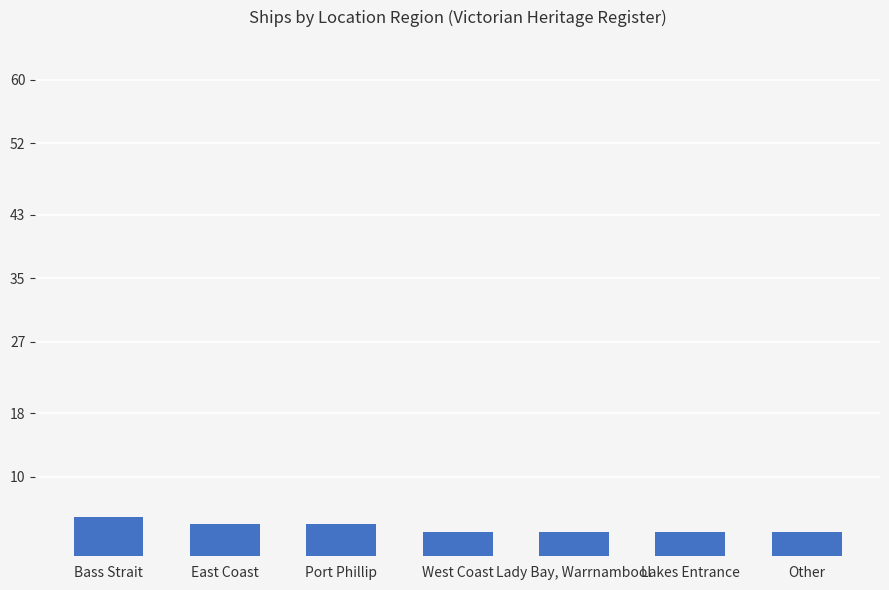

Reading right to left, extract all data points from this chart.

3	3	3	3	4	4	5